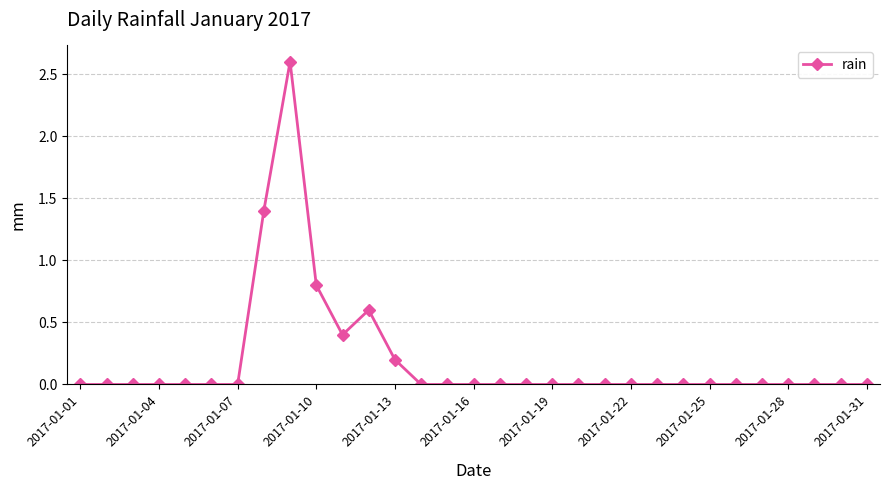

What is the value of the 8th point from the left?

1.4